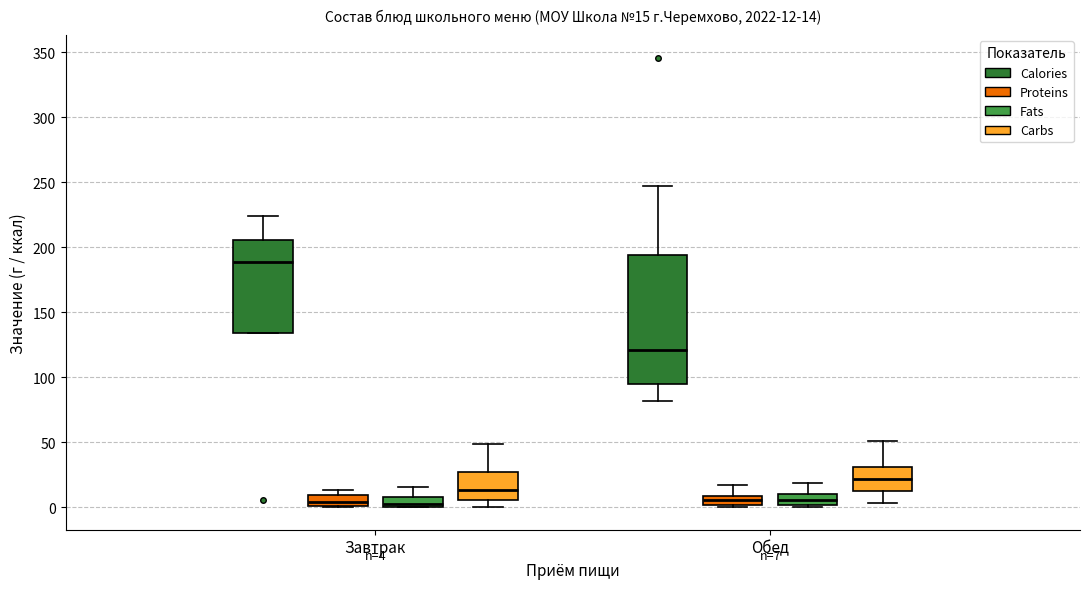

Comparing the boxes themselves (not the whiskers), which one is the tallest?

Обед (Calories)